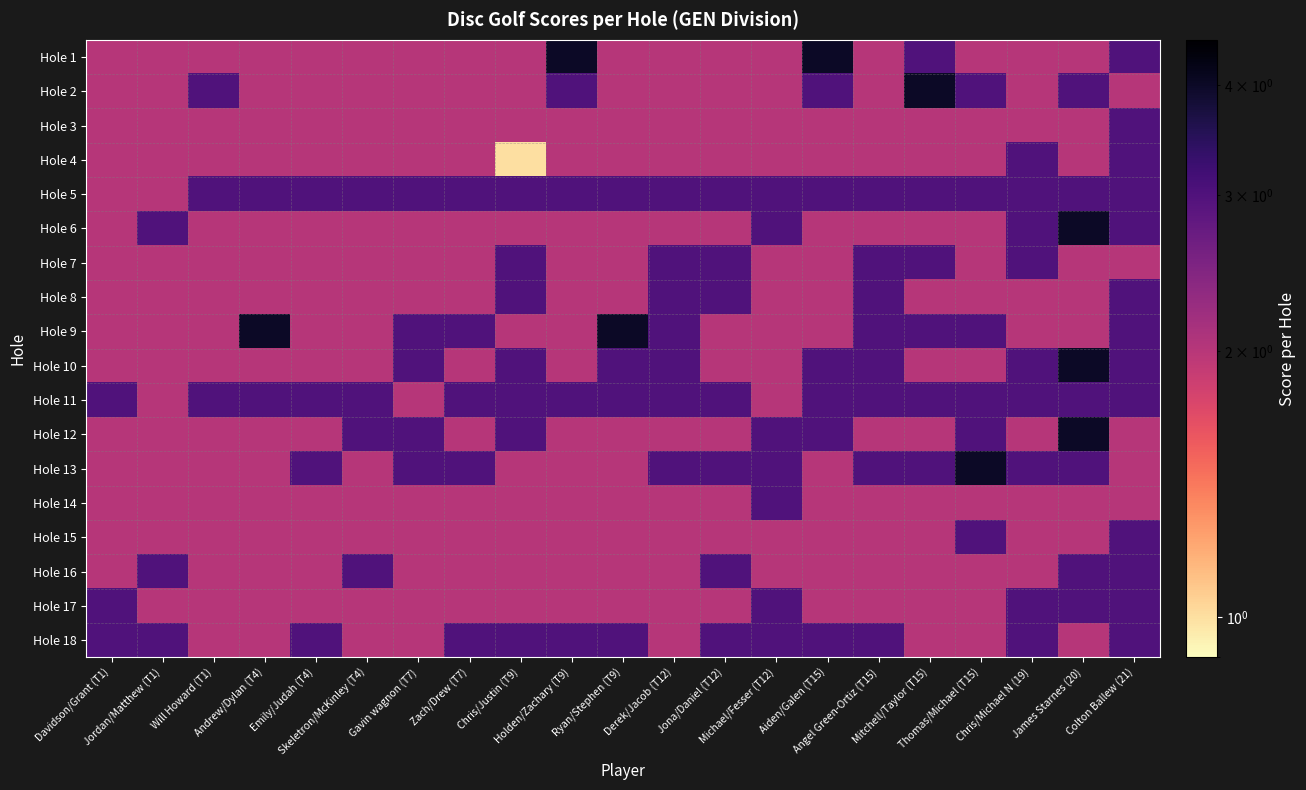

Reading left to right, transcribe all the data shown in this chart.

Hole 1: Davidson/Grant (T1)=2	Jordan/Matthew (T1)=2	Will Howard (T1)=2	Andrew/Dylan (T4)=2	Emily/Judah (T4)=2	Skeletron/McKinley (T4)=2	Gavin wagnon (T7)=2	Zach/Drew (T7)=2	Chris/Justin (T9)=2	Holden/Zachary (T9)=4	Ryan/Stephen (T9)=2	Derek/Jacob (T12)=2	Jona/Daniel (T12)=2	Michael/Fesser (T12)=2	Aiden/Galen (T15)=4	Angel Green-Ortiz (T15)=2	Mitchell/Taylor (T15)=3	Thomas/Michael (T15)=2	Chris/Michael N (19)=2	James Starnes (20)=2	Colton Ballew (21)=3
Hole 2: Davidson/Grant (T1)=2	Jordan/Matthew (T1)=2	Will Howard (T1)=3	Andrew/Dylan (T4)=2	Emily/Judah (T4)=2	Skeletron/McKinley (T4)=2	Gavin wagnon (T7)=2	Zach/Drew (T7)=2	Chris/Justin (T9)=2	Holden/Zachary (T9)=3	Ryan/Stephen (T9)=2	Derek/Jacob (T12)=2	Jona/Daniel (T12)=2	Michael/Fesser (T12)=2	Aiden/Galen (T15)=3	Angel Green-Ortiz (T15)=2	Mitchell/Taylor (T15)=4	Thomas/Michael (T15)=3	Chris/Michael N (19)=2	James Starnes (20)=3	Colton Ballew (21)=2
Hole 3: Davidson/Grant (T1)=2	Jordan/Matthew (T1)=2	Will Howard (T1)=2	Andrew/Dylan (T4)=2	Emily/Judah (T4)=2	Skeletron/McKinley (T4)=2	Gavin wagnon (T7)=2	Zach/Drew (T7)=2	Chris/Justin (T9)=2	Holden/Zachary (T9)=2	Ryan/Stephen (T9)=2	Derek/Jacob (T12)=2	Jona/Daniel (T12)=2	Michael/Fesser (T12)=2	Aiden/Galen (T15)=2	Angel Green-Ortiz (T15)=2	Mitchell/Taylor (T15)=2	Thomas/Michael (T15)=2	Chris/Michael N (19)=2	James Starnes (20)=2	Colton Ballew (21)=3
Hole 4: Davidson/Grant (T1)=2	Jordan/Matthew (T1)=2	Will Howard (T1)=2	Andrew/Dylan (T4)=2	Emily/Judah (T4)=2	Skeletron/McKinley (T4)=2	Gavin wagnon (T7)=2	Zach/Drew (T7)=2	Chris/Justin (T9)=1	Holden/Zachary (T9)=2	Ryan/Stephen (T9)=2	Derek/Jacob (T12)=2	Jona/Daniel (T12)=2	Michael/Fesser (T12)=2	Aiden/Galen (T15)=2	Angel Green-Ortiz (T15)=2	Mitchell/Taylor (T15)=2	Thomas/Michael (T15)=2	Chris/Michael N (19)=3	James Starnes (20)=2	Colton Ballew (21)=3
Hole 5: Davidson/Grant (T1)=2	Jordan/Matthew (T1)=2	Will Howard (T1)=3	Andrew/Dylan (T4)=3	Emily/Judah (T4)=3	Skeletron/McKinley (T4)=3	Gavin wagnon (T7)=3	Zach/Drew (T7)=3	Chris/Justin (T9)=3	Holden/Zachary (T9)=3	Ryan/Stephen (T9)=3	Derek/Jacob (T12)=3	Jona/Daniel (T12)=3	Michael/Fesser (T12)=3	Aiden/Galen (T15)=3	Angel Green-Ortiz (T15)=3	Mitchell/Taylor (T15)=3	Thomas/Michael (T15)=3	Chris/Michael N (19)=3	James Starnes (20)=3	Colton Ballew (21)=3
Hole 6: Davidson/Grant (T1)=2	Jordan/Matthew (T1)=3	Will Howard (T1)=2	Andrew/Dylan (T4)=2	Emily/Judah (T4)=2	Skeletron/McKinley (T4)=2	Gavin wagnon (T7)=2	Zach/Drew (T7)=2	Chris/Justin (T9)=2	Holden/Zachary (T9)=2	Ryan/Stephen (T9)=2	Derek/Jacob (T12)=2	Jona/Daniel (T12)=2	Michael/Fesser (T12)=3	Aiden/Galen (T15)=2	Angel Green-Ortiz (T15)=2	Mitchell/Taylor (T15)=2	Thomas/Michael (T15)=2	Chris/Michael N (19)=3	James Starnes (20)=4	Colton Ballew (21)=3
Hole 7: Davidson/Grant (T1)=2	Jordan/Matthew (T1)=2	Will Howard (T1)=2	Andrew/Dylan (T4)=2	Emily/Judah (T4)=2	Skeletron/McKinley (T4)=2	Gavin wagnon (T7)=2	Zach/Drew (T7)=2	Chris/Justin (T9)=3	Holden/Zachary (T9)=2	Ryan/Stephen (T9)=2	Derek/Jacob (T12)=3	Jona/Daniel (T12)=3	Michael/Fesser (T12)=2	Aiden/Galen (T15)=2	Angel Green-Ortiz (T15)=3	Mitchell/Taylor (T15)=3	Thomas/Michael (T15)=2	Chris/Michael N (19)=3	James Starnes (20)=2	Colton Ballew (21)=2
Hole 8: Davidson/Grant (T1)=2	Jordan/Matthew (T1)=2	Will Howard (T1)=2	Andrew/Dylan (T4)=2	Emily/Judah (T4)=2	Skeletron/McKinley (T4)=2	Gavin wagnon (T7)=2	Zach/Drew (T7)=2	Chris/Justin (T9)=3	Holden/Zachary (T9)=2	Ryan/Stephen (T9)=2	Derek/Jacob (T12)=3	Jona/Daniel (T12)=3	Michael/Fesser (T12)=2	Aiden/Galen (T15)=2	Angel Green-Ortiz (T15)=3	Mitchell/Taylor (T15)=2	Thomas/Michael (T15)=2	Chris/Michael N (19)=2	James Starnes (20)=2	Colton Ballew (21)=3
Hole 9: Davidson/Grant (T1)=2	Jordan/Matthew (T1)=2	Will Howard (T1)=2	Andrew/Dylan (T4)=4	Emily/Judah (T4)=2	Skeletron/McKinley (T4)=2	Gavin wagnon (T7)=3	Zach/Drew (T7)=3	Chris/Justin (T9)=2	Holden/Zachary (T9)=2	Ryan/Stephen (T9)=4	Derek/Jacob (T12)=3	Jona/Daniel (T12)=2	Michael/Fesser (T12)=2	Aiden/Galen (T15)=2	Angel Green-Ortiz (T15)=3	Mitchell/Taylor (T15)=3	Thomas/Michael (T15)=3	Chris/Michael N (19)=2	James Starnes (20)=2	Colton Ballew (21)=3
Hole 10: Davidson/Grant (T1)=2	Jordan/Matthew (T1)=2	Will Howard (T1)=2	Andrew/Dylan (T4)=2	Emily/Judah (T4)=2	Skeletron/McKinley (T4)=2	Gavin wagnon (T7)=3	Zach/Drew (T7)=2	Chris/Justin (T9)=3	Holden/Zachary (T9)=2	Ryan/Stephen (T9)=3	Derek/Jacob (T12)=3	Jona/Daniel (T12)=2	Michael/Fesser (T12)=2	Aiden/Galen (T15)=3	Angel Green-Ortiz (T15)=3	Mitchell/Taylor (T15)=2	Thomas/Michael (T15)=2	Chris/Michael N (19)=3	James Starnes (20)=4	Colton Ballew (21)=3
Hole 11: Davidson/Grant (T1)=3	Jordan/Matthew (T1)=2	Will Howard (T1)=3	Andrew/Dylan (T4)=3	Emily/Judah (T4)=3	Skeletron/McKinley (T4)=3	Gavin wagnon (T7)=2	Zach/Drew (T7)=3	Chris/Justin (T9)=3	Holden/Zachary (T9)=3	Ryan/Stephen (T9)=3	Derek/Jacob (T12)=3	Jona/Daniel (T12)=3	Michael/Fesser (T12)=2	Aiden/Galen (T15)=3	Angel Green-Ortiz (T15)=3	Mitchell/Taylor (T15)=3	Thomas/Michael (T15)=3	Chris/Michael N (19)=3	James Starnes (20)=3	Colton Ballew (21)=3
Hole 12: Davidson/Grant (T1)=2	Jordan/Matthew (T1)=2	Will Howard (T1)=2	Andrew/Dylan (T4)=2	Emily/Judah (T4)=2	Skeletron/McKinley (T4)=3	Gavin wagnon (T7)=3	Zach/Drew (T7)=2	Chris/Justin (T9)=3	Holden/Zachary (T9)=2	Ryan/Stephen (T9)=2	Derek/Jacob (T12)=2	Jona/Daniel (T12)=2	Michael/Fesser (T12)=3	Aiden/Galen (T15)=3	Angel Green-Ortiz (T15)=2	Mitchell/Taylor (T15)=2	Thomas/Michael (T15)=3	Chris/Michael N (19)=2	James Starnes (20)=4	Colton Ballew (21)=2
Hole 13: Davidson/Grant (T1)=2	Jordan/Matthew (T1)=2	Will Howard (T1)=2	Andrew/Dylan (T4)=2	Emily/Judah (T4)=3	Skeletron/McKinley (T4)=2	Gavin wagnon (T7)=3	Zach/Drew (T7)=3	Chris/Justin (T9)=2	Holden/Zachary (T9)=2	Ryan/Stephen (T9)=2	Derek/Jacob (T12)=3	Jona/Daniel (T12)=3	Michael/Fesser (T12)=3	Aiden/Galen (T15)=2	Angel Green-Ortiz (T15)=3	Mitchell/Taylor (T15)=3	Thomas/Michael (T15)=4	Chris/Michael N (19)=3	James Starnes (20)=3	Colton Ballew (21)=2
Hole 14: Davidson/Grant (T1)=2	Jordan/Matthew (T1)=2	Will Howard (T1)=2	Andrew/Dylan (T4)=2	Emily/Judah (T4)=2	Skeletron/McKinley (T4)=2	Gavin wagnon (T7)=2	Zach/Drew (T7)=2	Chris/Justin (T9)=2	Holden/Zachary (T9)=2	Ryan/Stephen (T9)=2	Derek/Jacob (T12)=2	Jona/Daniel (T12)=2	Michael/Fesser (T12)=3	Aiden/Galen (T15)=2	Angel Green-Ortiz (T15)=2	Mitchell/Taylor (T15)=2	Thomas/Michael (T15)=2	Chris/Michael N (19)=2	James Starnes (20)=2	Colton Ballew (21)=2
Hole 15: Davidson/Grant (T1)=2	Jordan/Matthew (T1)=2	Will Howard (T1)=2	Andrew/Dylan (T4)=2	Emily/Judah (T4)=2	Skeletron/McKinley (T4)=2	Gavin wagnon (T7)=2	Zach/Drew (T7)=2	Chris/Justin (T9)=2	Holden/Zachary (T9)=2	Ryan/Stephen (T9)=2	Derek/Jacob (T12)=2	Jona/Daniel (T12)=2	Michael/Fesser (T12)=2	Aiden/Galen (T15)=2	Angel Green-Ortiz (T15)=2	Mitchell/Taylor (T15)=2	Thomas/Michael (T15)=3	Chris/Michael N (19)=2	James Starnes (20)=2	Colton Ballew (21)=3
Hole 16: Davidson/Grant (T1)=2	Jordan/Matthew (T1)=3	Will Howard (T1)=2	Andrew/Dylan (T4)=2	Emily/Judah (T4)=2	Skeletron/McKinley (T4)=3	Gavin wagnon (T7)=2	Zach/Drew (T7)=2	Chris/Justin (T9)=2	Holden/Zachary (T9)=2	Ryan/Stephen (T9)=2	Derek/Jacob (T12)=2	Jona/Daniel (T12)=3	Michael/Fesser (T12)=2	Aiden/Galen (T15)=2	Angel Green-Ortiz (T15)=2	Mitchell/Taylor (T15)=2	Thomas/Michael (T15)=2	Chris/Michael N (19)=2	James Starnes (20)=3	Colton Ballew (21)=3
Hole 17: Davidson/Grant (T1)=3	Jordan/Matthew (T1)=2	Will Howard (T1)=2	Andrew/Dylan (T4)=2	Emily/Judah (T4)=2	Skeletron/McKinley (T4)=2	Gavin wagnon (T7)=2	Zach/Drew (T7)=2	Chris/Justin (T9)=2	Holden/Zachary (T9)=2	Ryan/Stephen (T9)=2	Derek/Jacob (T12)=2	Jona/Daniel (T12)=2	Michael/Fesser (T12)=3	Aiden/Galen (T15)=2	Angel Green-Ortiz (T15)=2	Mitchell/Taylor (T15)=2	Thomas/Michael (T15)=2	Chris/Michael N (19)=3	James Starnes (20)=3	Colton Ballew (21)=3
Hole 18: Davidson/Grant (T1)=3	Jordan/Matthew (T1)=3	Will Howard (T1)=2	Andrew/Dylan (T4)=2	Emily/Judah (T4)=3	Skeletron/McKinley (T4)=2	Gavin wagnon (T7)=2	Zach/Drew (T7)=3	Chris/Justin (T9)=3	Holden/Zachary (T9)=3	Ryan/Stephen (T9)=3	Derek/Jacob (T12)=2	Jona/Daniel (T12)=3	Michael/Fesser (T12)=3	Aiden/Galen (T15)=3	Angel Green-Ortiz (T15)=3	Mitchell/Taylor (T15)=2	Thomas/Michael (T15)=2	Chris/Michael N (19)=3	James Starnes (20)=2	Colton Ballew (21)=3